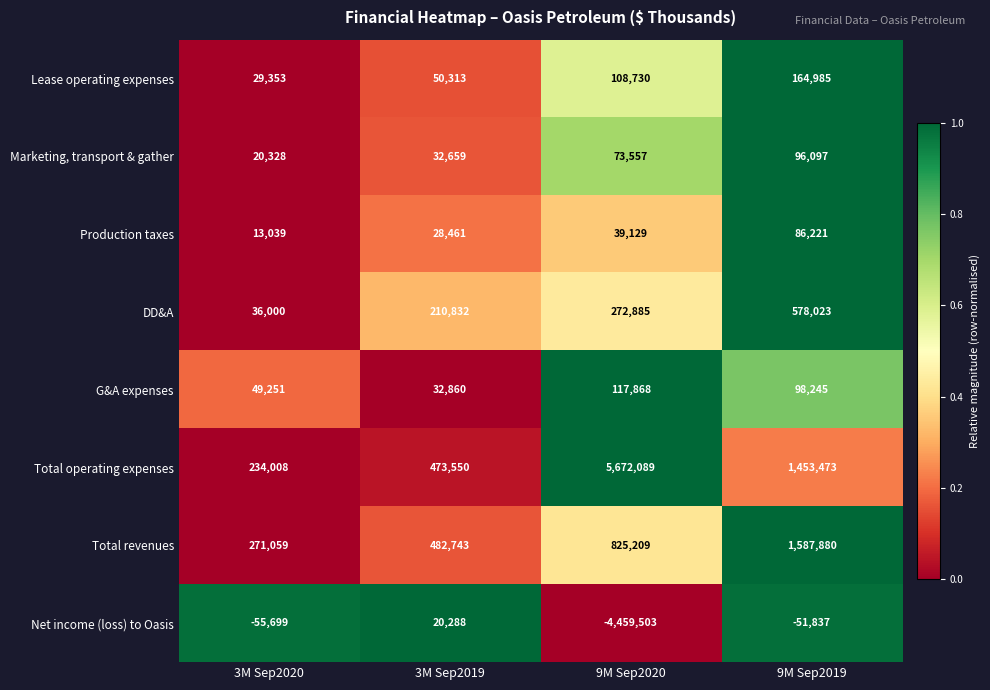

What value does the Net income (loss) to Oasis series have at 9M Sep2020, to the nearest 10?

-4459500